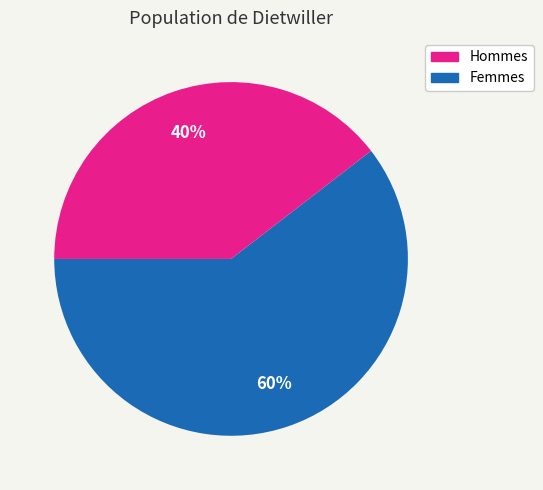

To the nearest percent, what is the average slice percentage?

50%